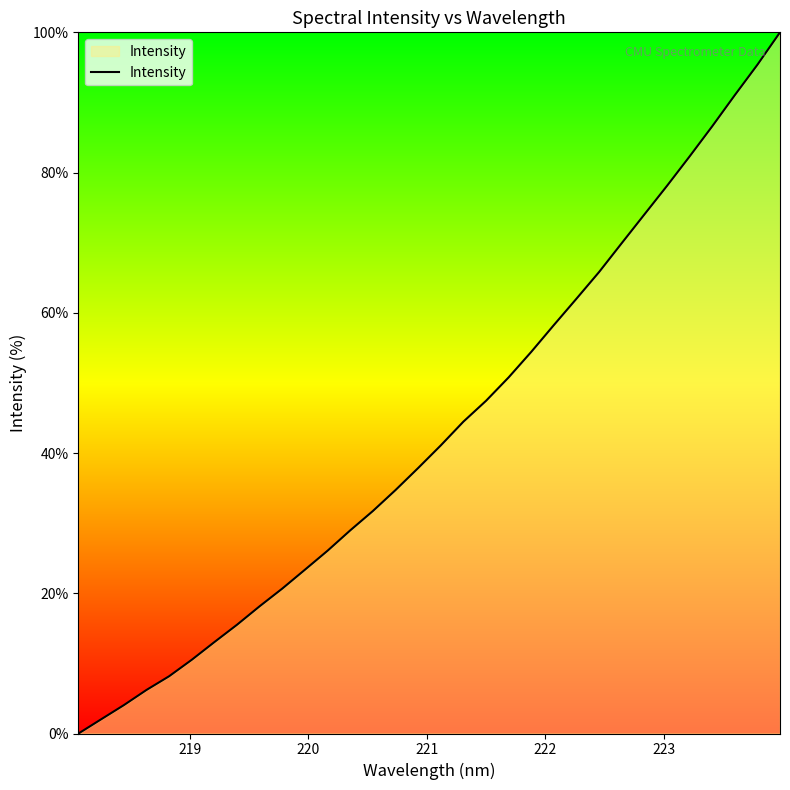

What is the difference between the maximum and minimum values?

100.0